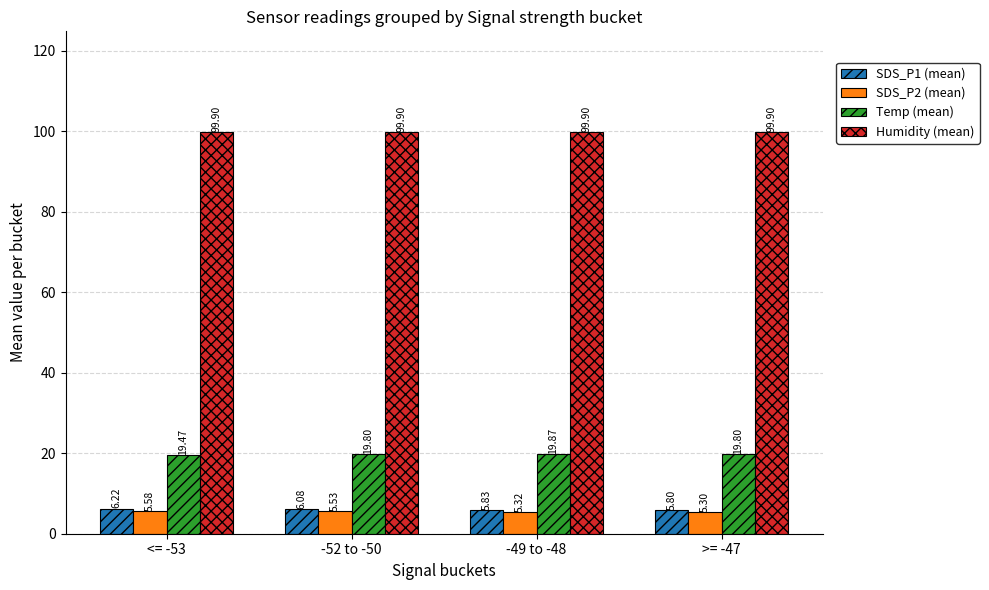

At which category is the sum across all series the highest?

-52 to -50